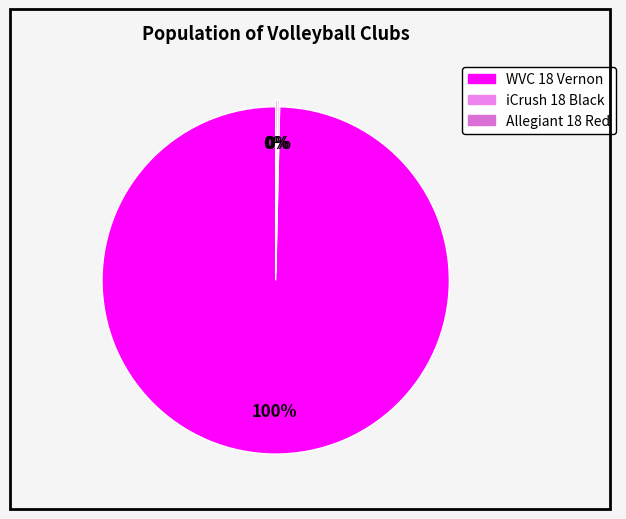

To the nearest percent, what percentage of the pie is WVC 18 Vernon?

100%